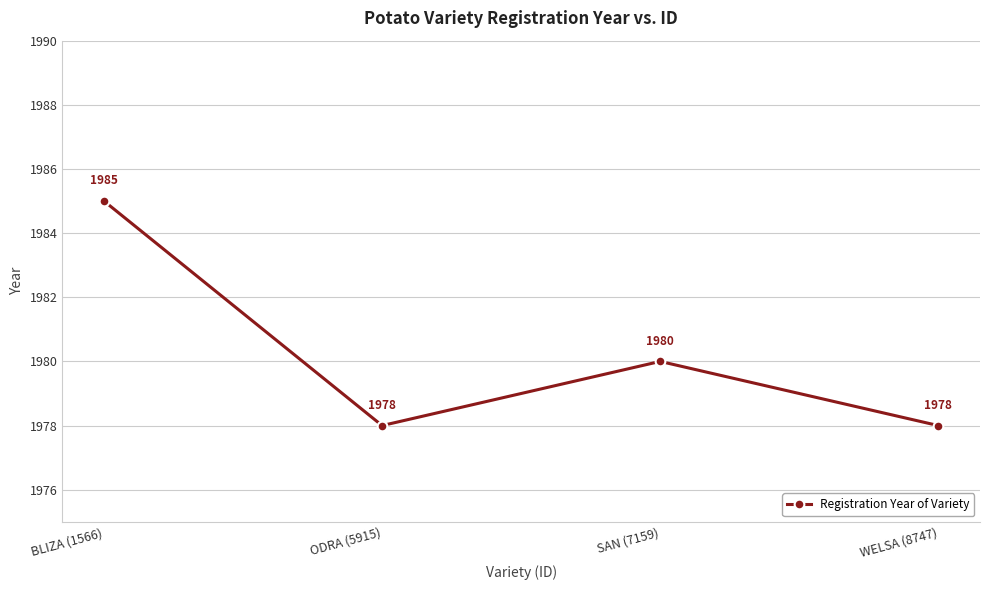

What is the difference between the maximum and minimum values?

7